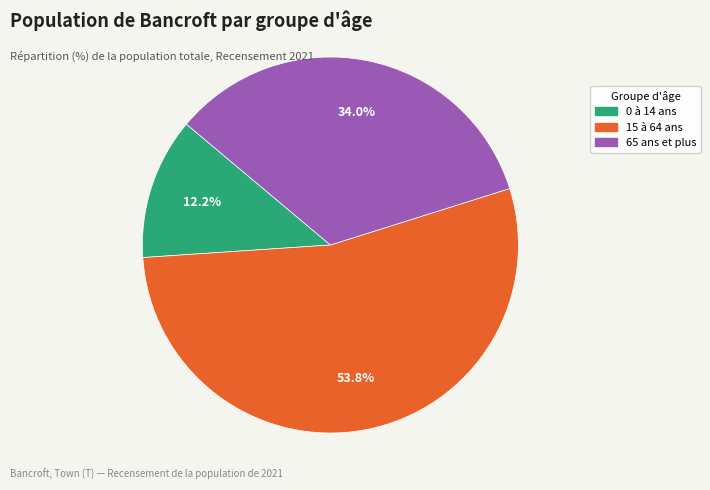

What is the ratio of the value at 15 à 64 ans to the value at 65 ans et plus?

1.6